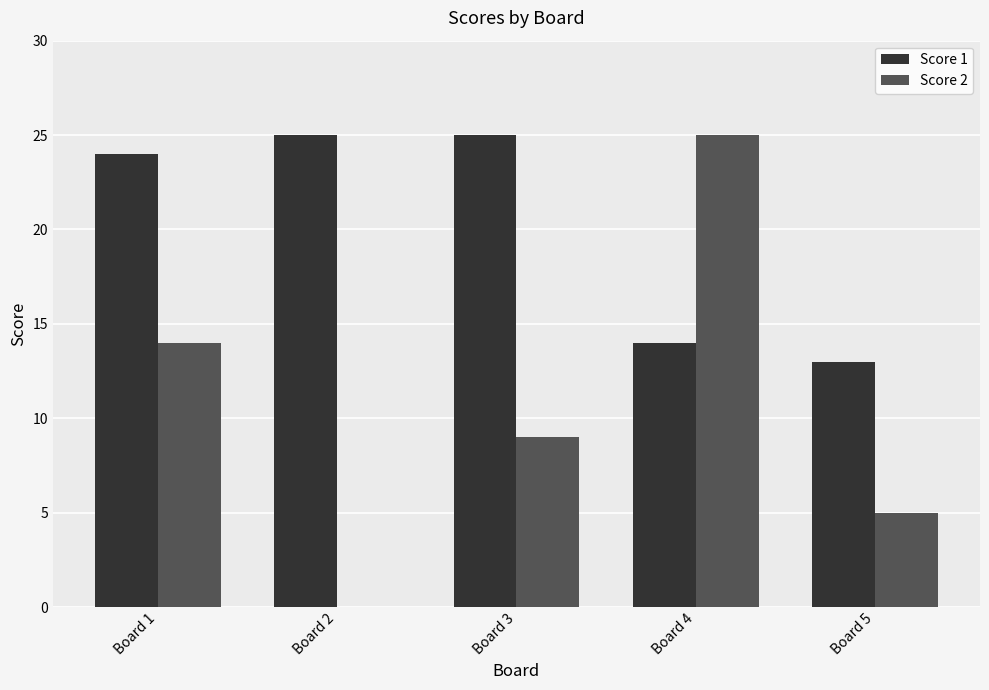

Count the number of data series in this chart.

2